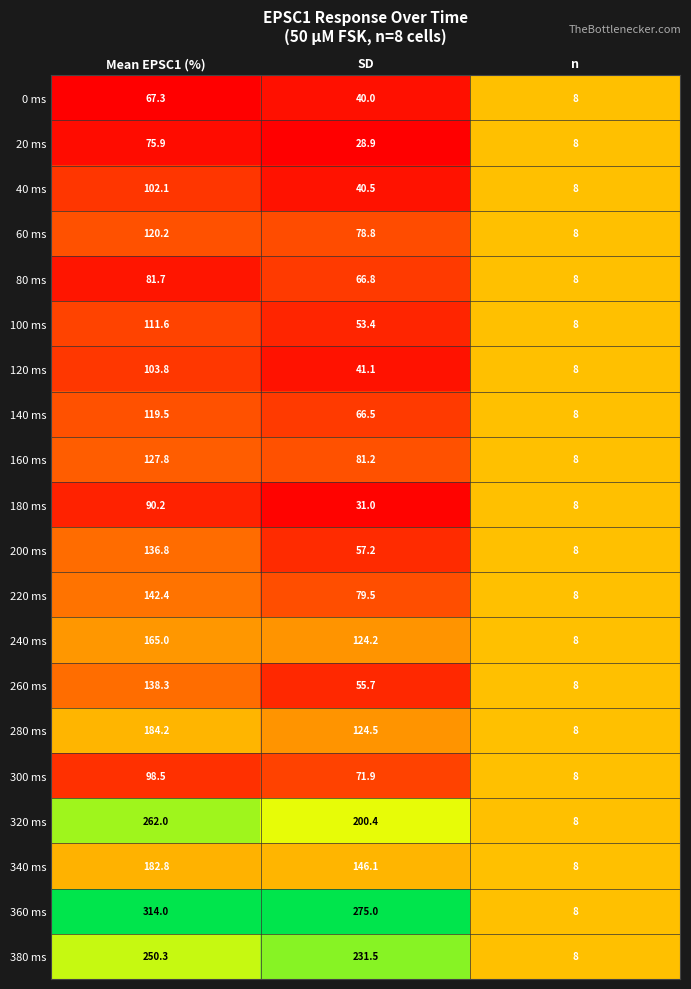

What is the greatest value displayed?

314.0